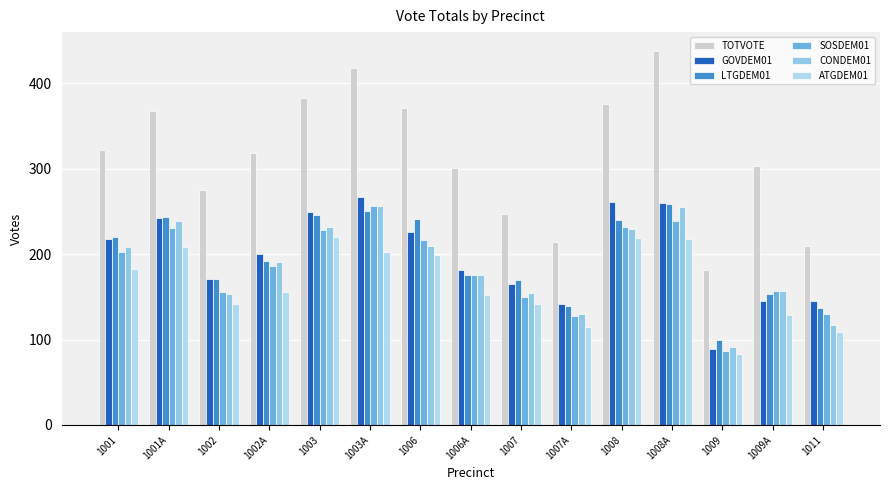

The LTGDEM01 series shows 259 at 1008A. True or false?

True